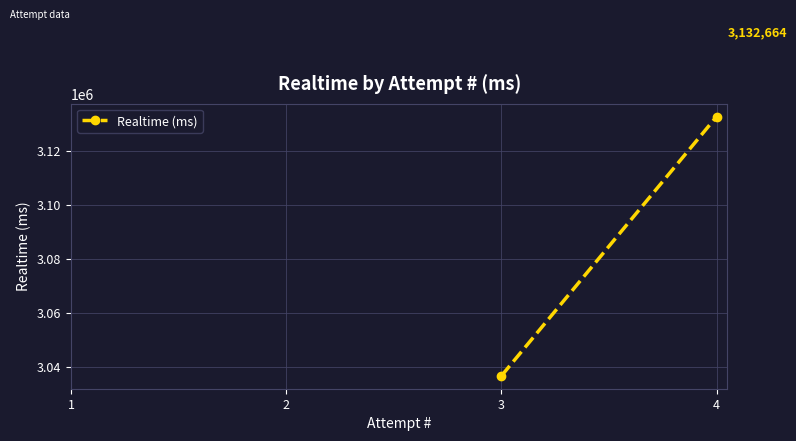

Between 4 and 3, which is larger?

4